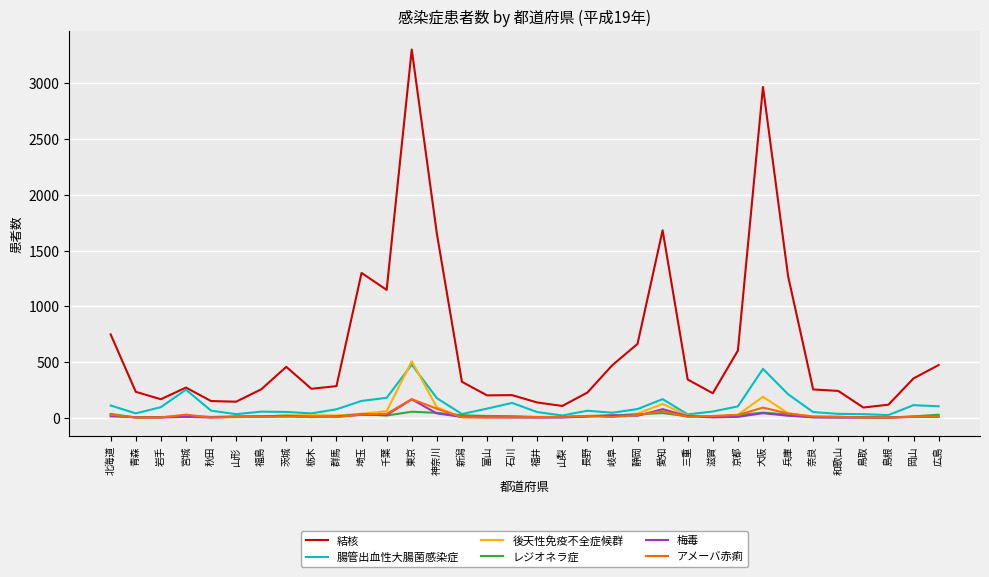

Which series has the widest spread of values?

結核